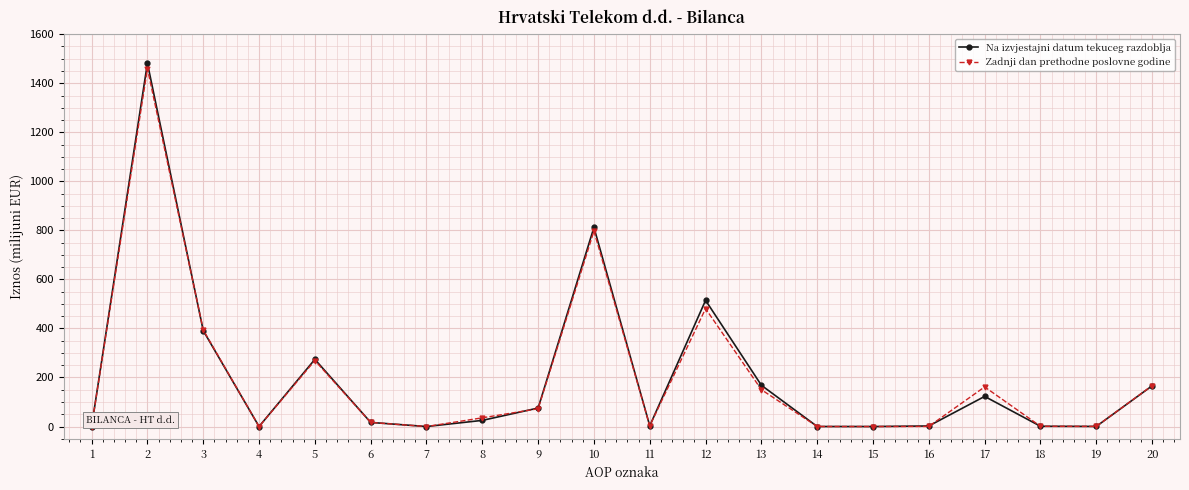

List the series in order of their peak value, highest first.

Na izvjestajni datum tekuceg razdoblja, Zadnji dan prethodne poslovne godine